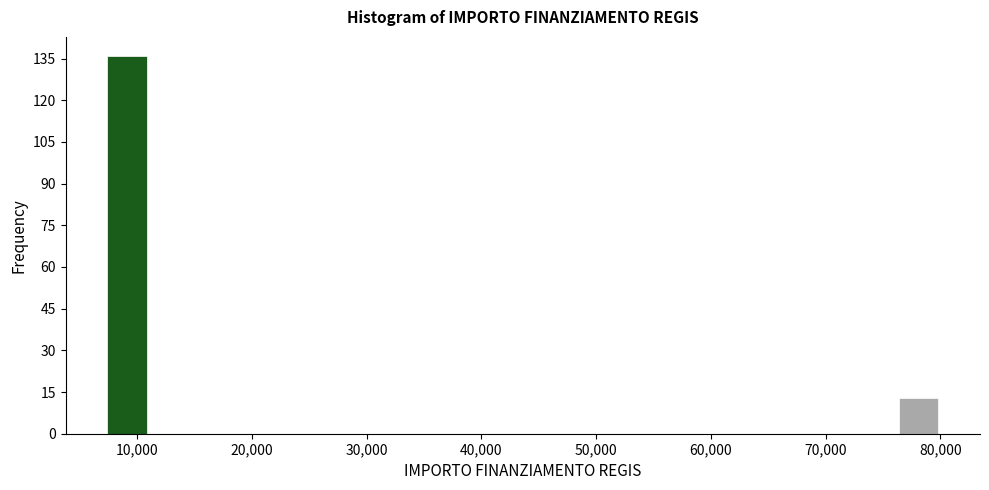

Around what value on the x-axis is the tallest bar? Give the approximate position of its centre, as read against the axis.

9000